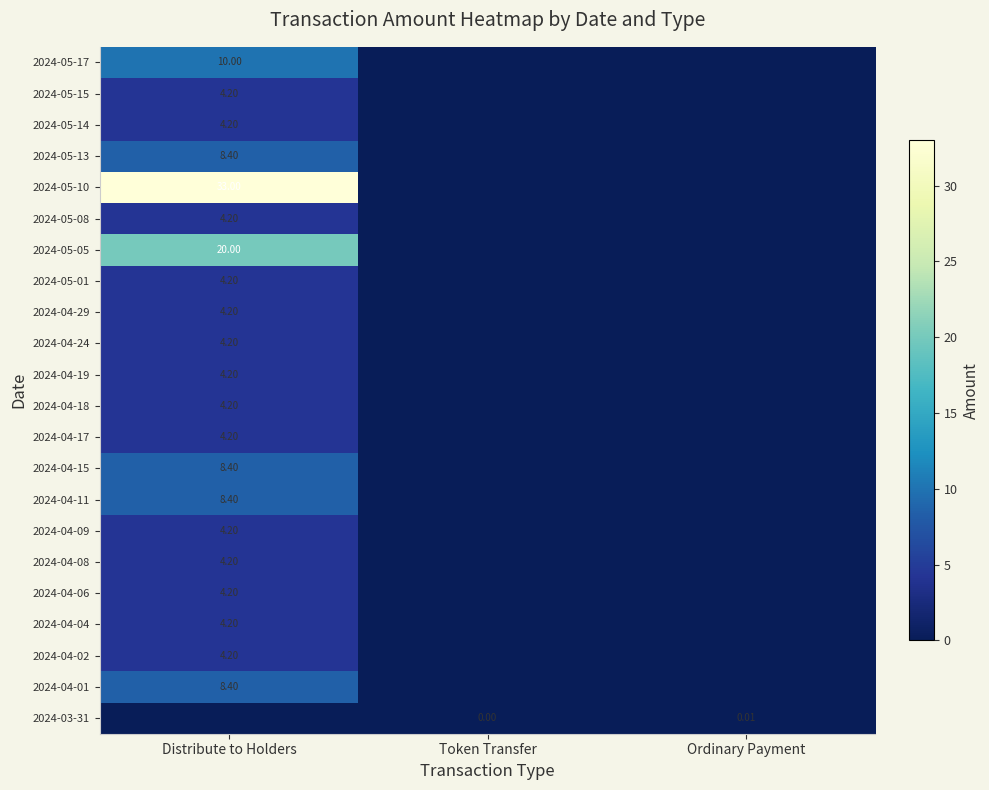

Which series has the largest total across all categories?

2024-05-10